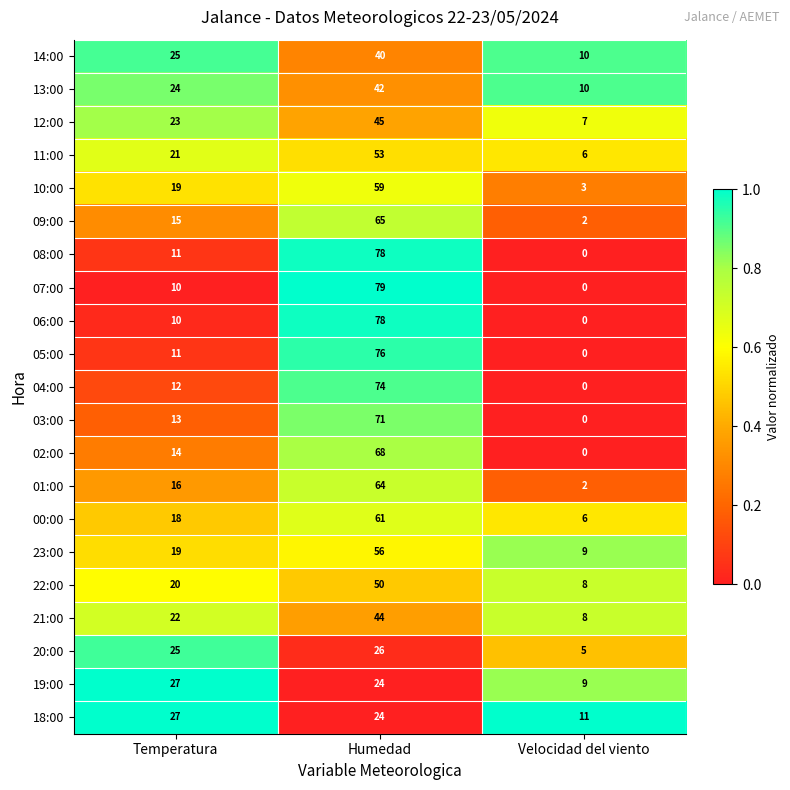

At which label is 23:00 closest to 32?

Temperatura